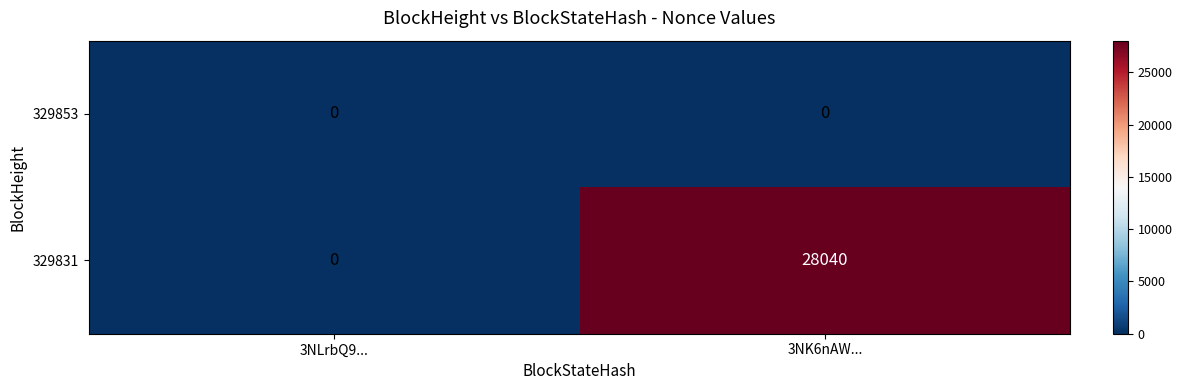

At which category is the sum across all series the highest?

3NK6nAW...